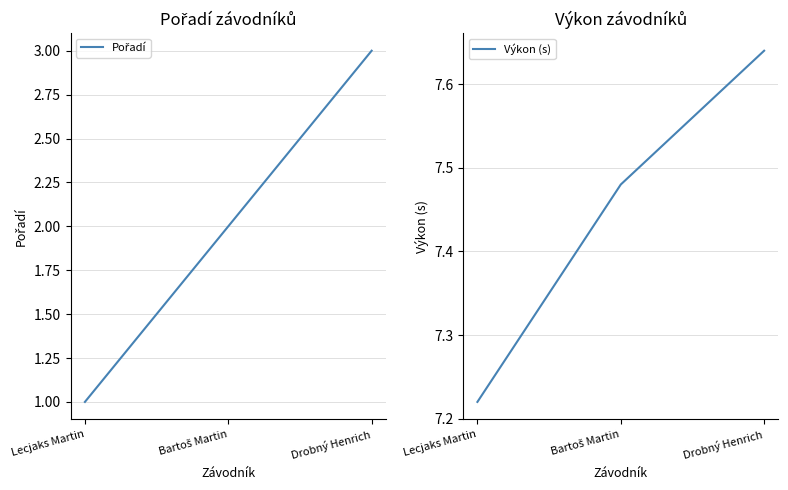

Between Bartoš Martin and Drobný Henrich, which is larger?

Drobný Henrich